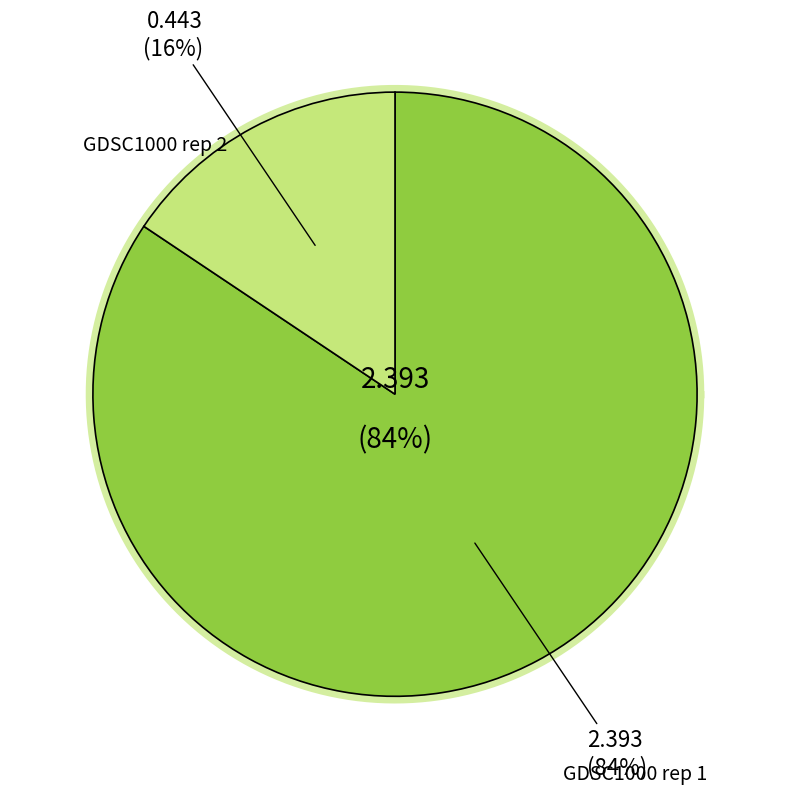

The GDSC1000 rep 2 slice represents 16% of the pie. True or false?

True